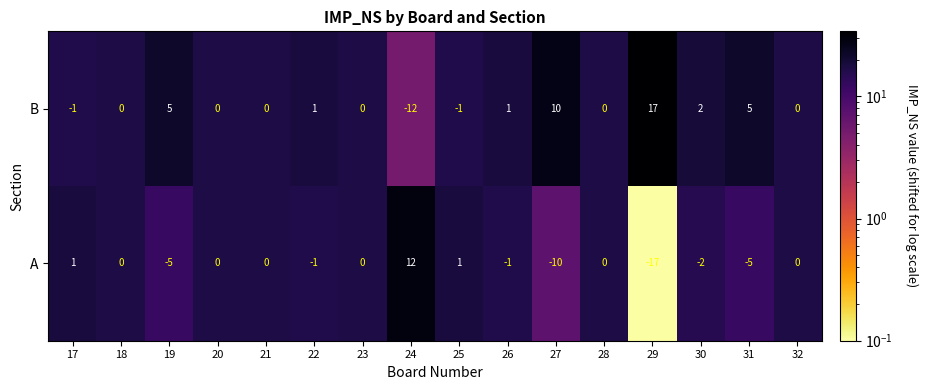

What is the total value across all series at 18?

0